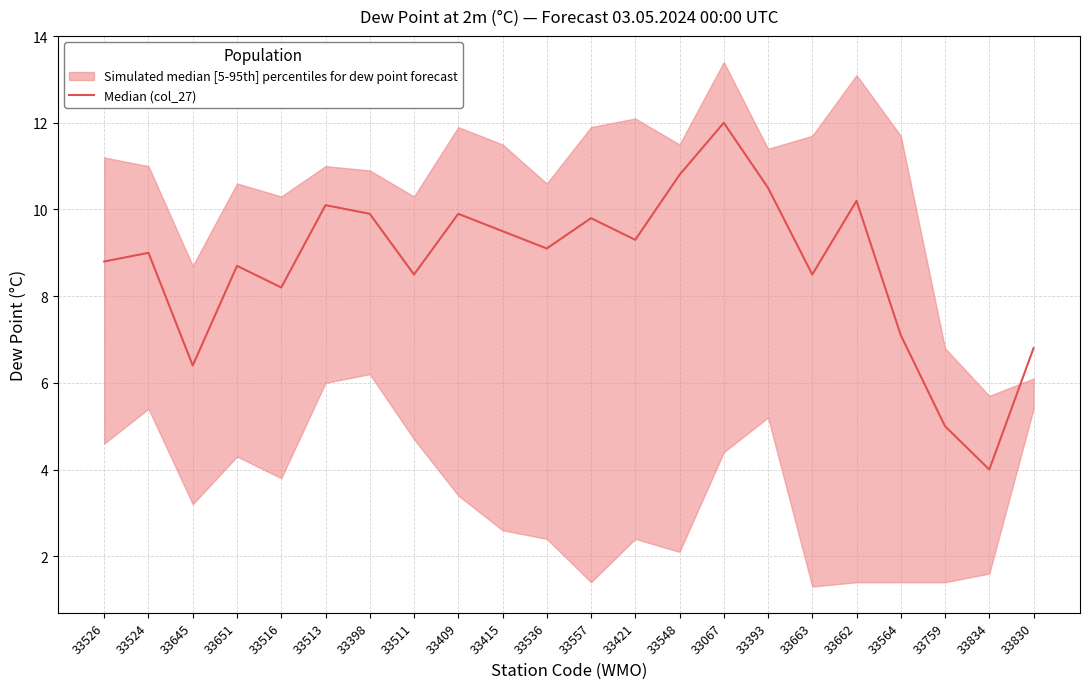

Reading left to right, extract all data points from this chart.

8.8	9.0	6.4	8.7	8.2	10.1	9.9	8.5	9.9	9.5	9.1	9.8	9.3	10.8	12.0	10.5	8.5	10.2	7.1	5.0	4.0	6.8